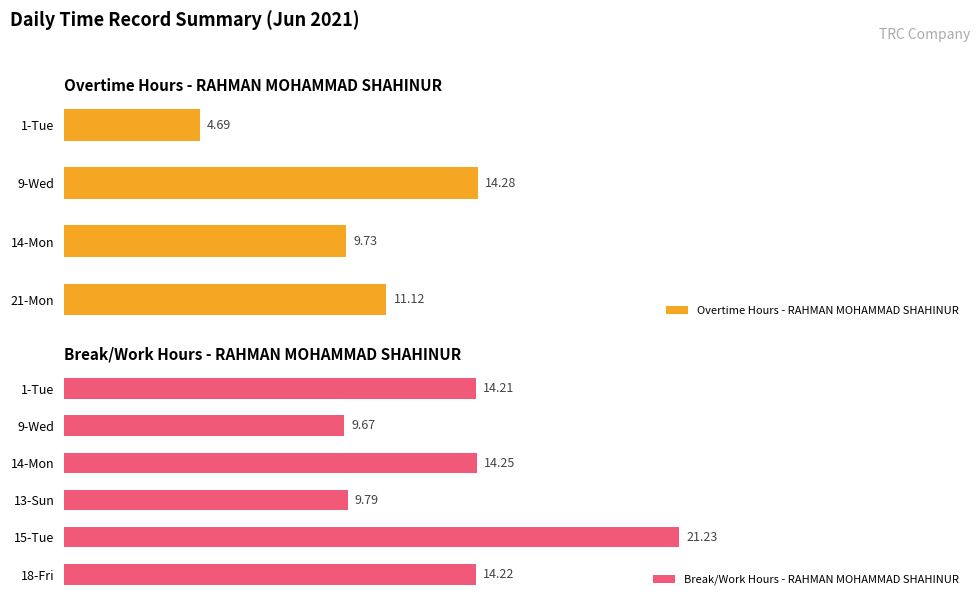

Rank the series by their average value, from highest to lowest.

Break Total Hours, Overtime Hours